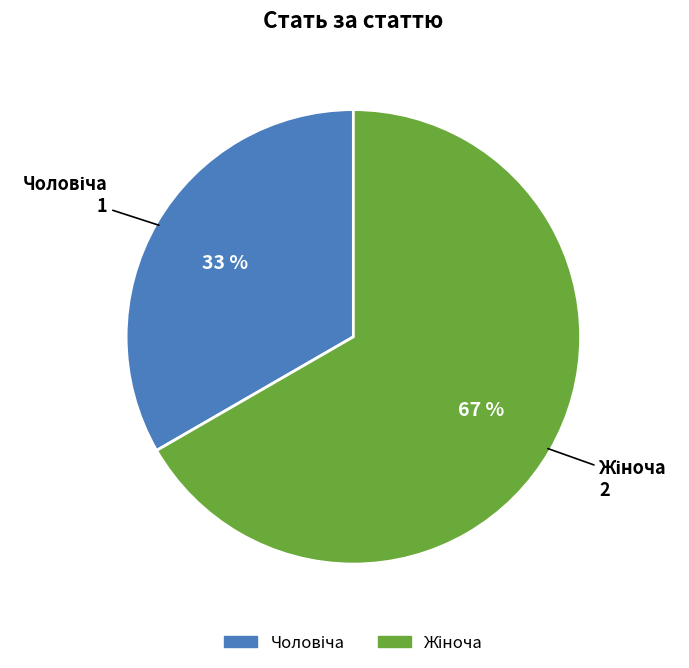

Is there any slice that represents more than half of the pie?

Yes